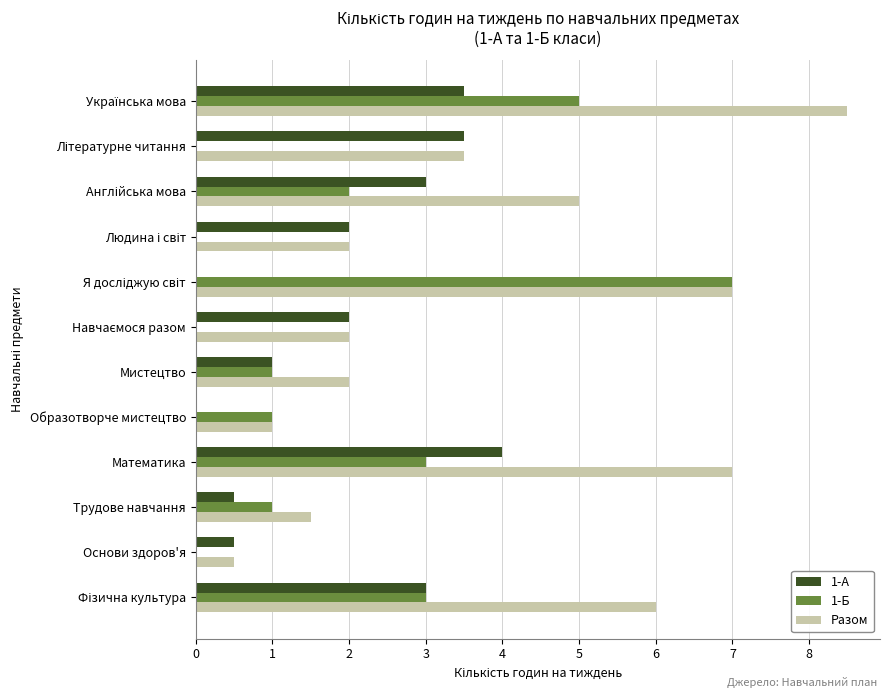

What is the average value of the 1-Б series?

1.9